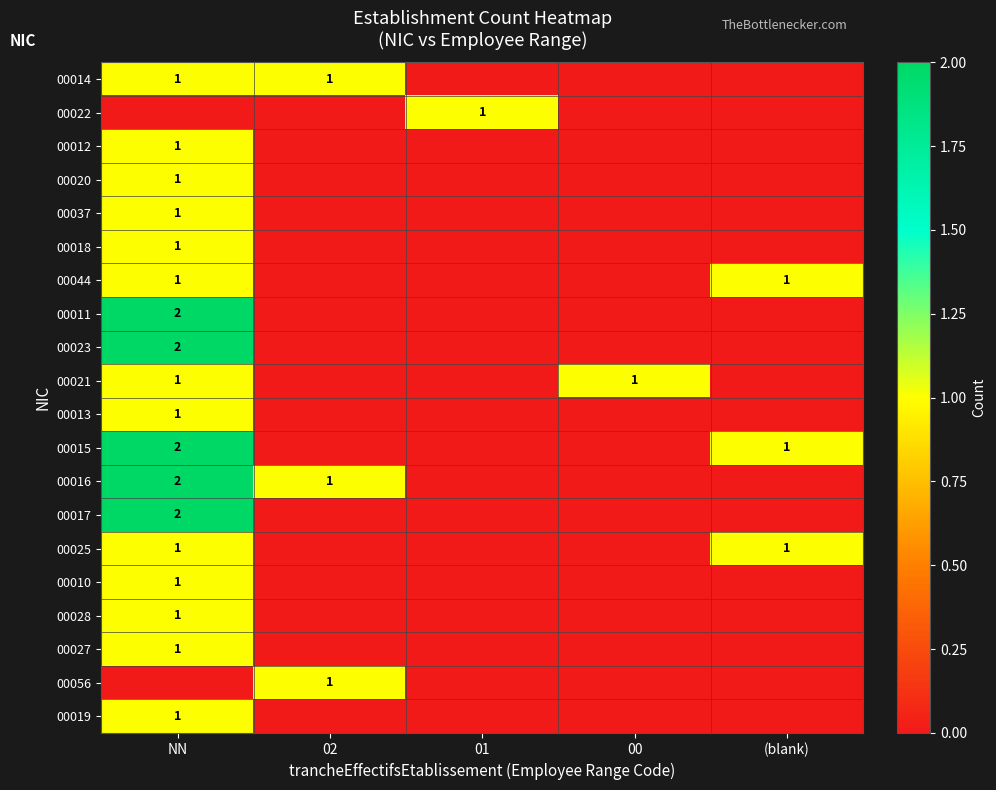

The 00044 series shows 1 at (blank). True or false?

True